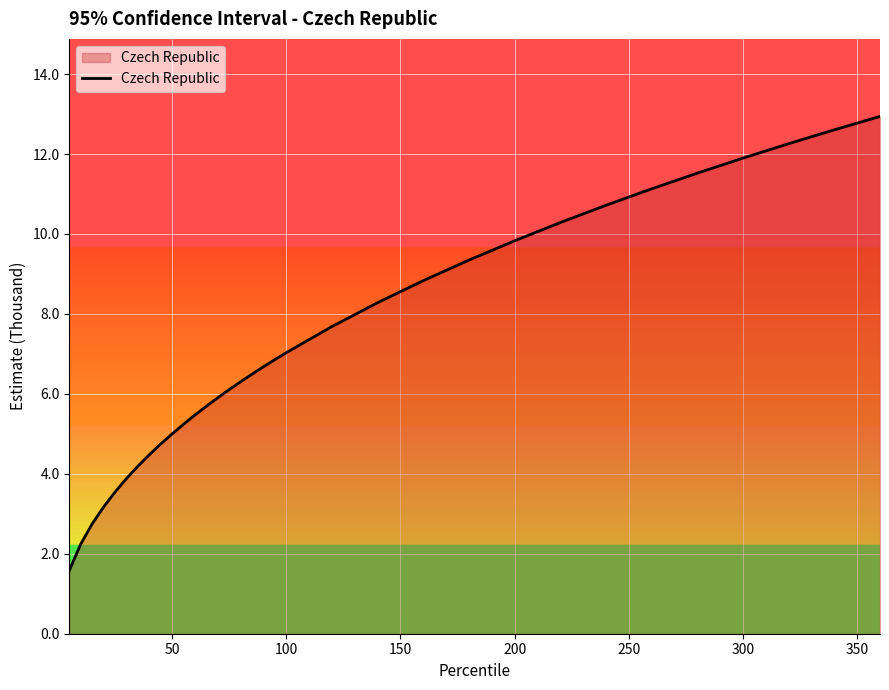

What is the minimum value shown in the chart?

1.6